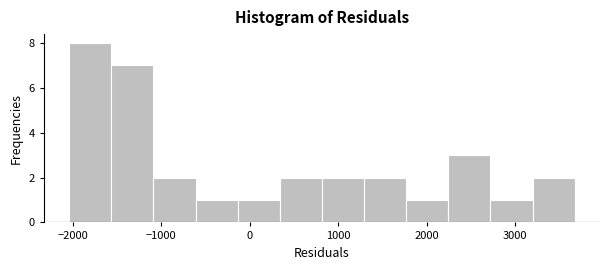

How tall is the bar that spans 2200 to 2700 on the x-axis? Neither the bar edges nor the heights are printed on the chart, so give them approximately, as read against the axes.

3